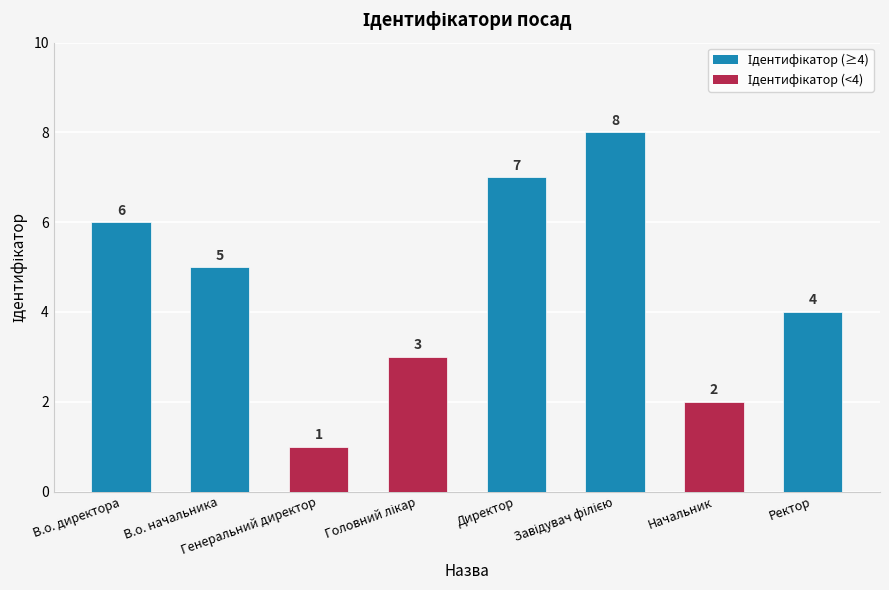

Reading right to left, extract all data points from this chart.

4	2	8	7	3	1	5	6